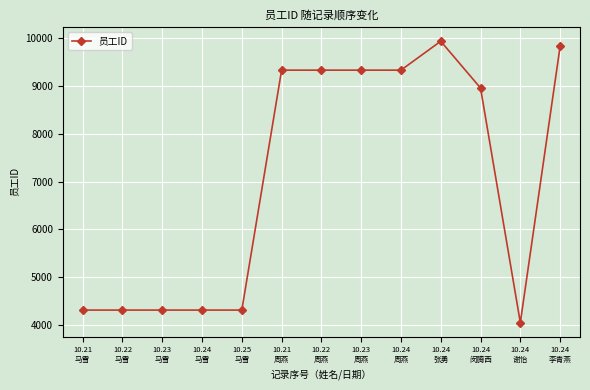

Reading left to right, extract all data points from this chart.

10.21
马雪=4311	10.22
马雪=4311	10.23
马雪=4311	10.24
马雪=4311	10.25
马雪=4311	10.21
周燕=9331	10.22
周燕=9331	10.23
周燕=9331	10.24
周燕=9331	10.24
张勇=9936	10.24
闵腾西=8957	10.24
谢怡=4048	10.24
李青燕=9829